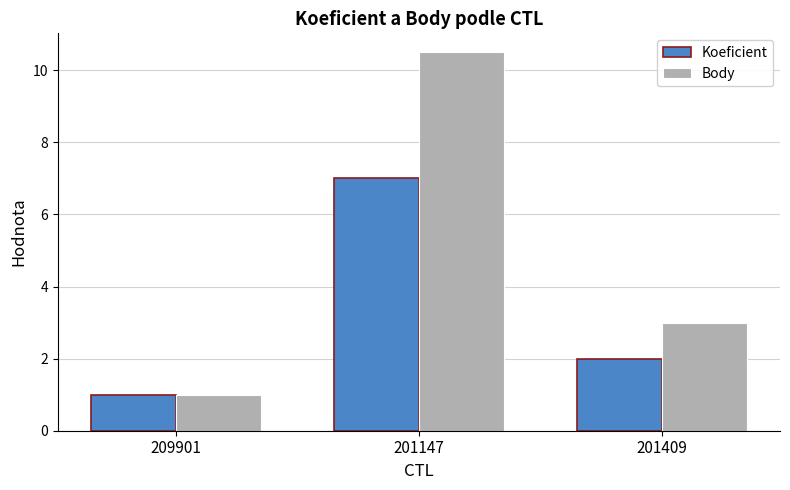

What is the value of the Koeficient bar at the 1st from the left?

1.0